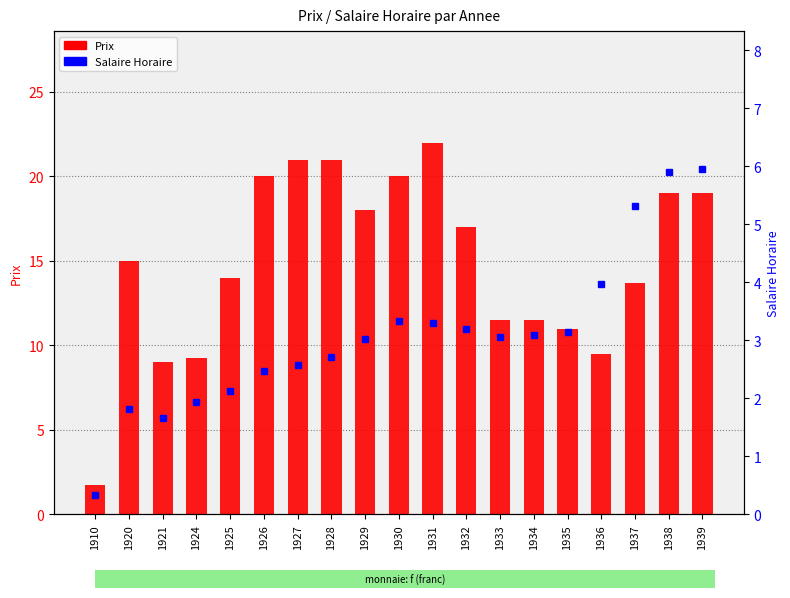

What is the total value across all series at 1928?

23.7